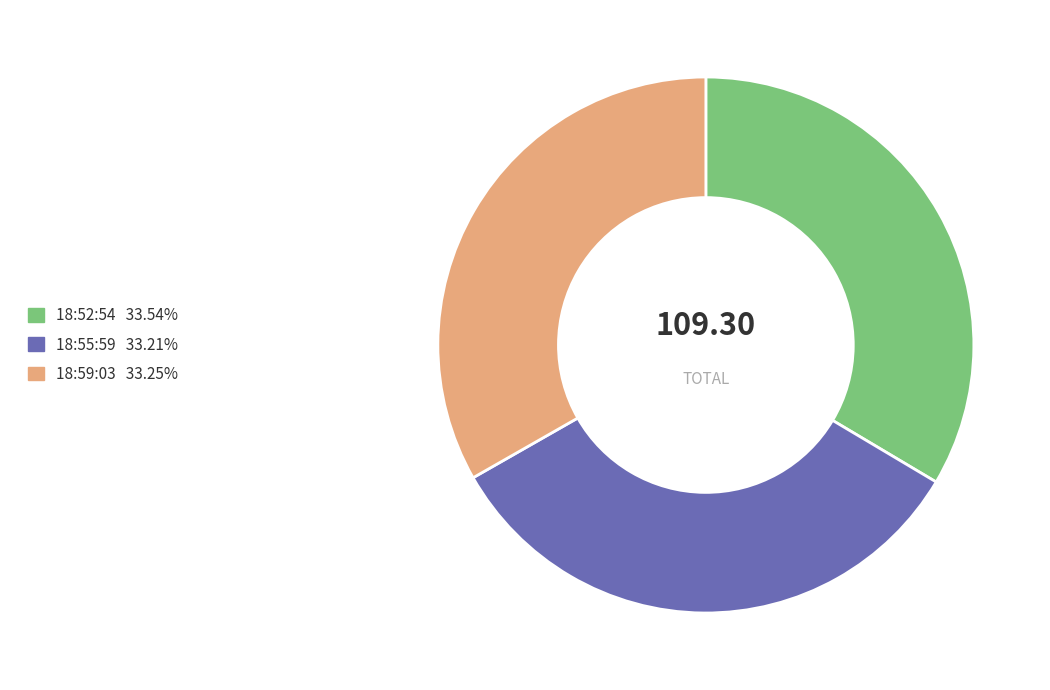

Is there a majority slice in this chart?

No